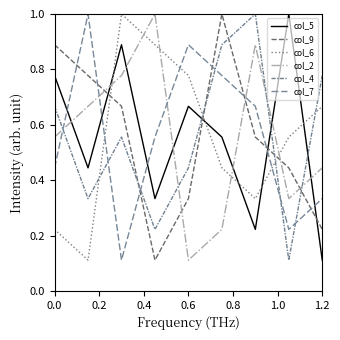

Count the number of categories in the chart.

9